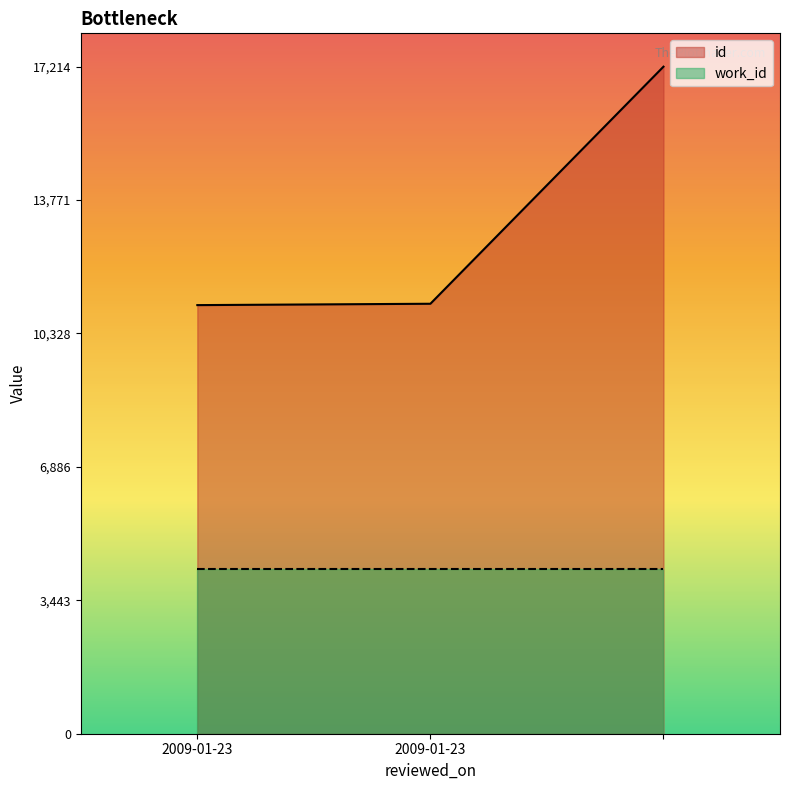

Rank the categories by value from highest to lowest.

, 2009-01-23, 2009-01-23